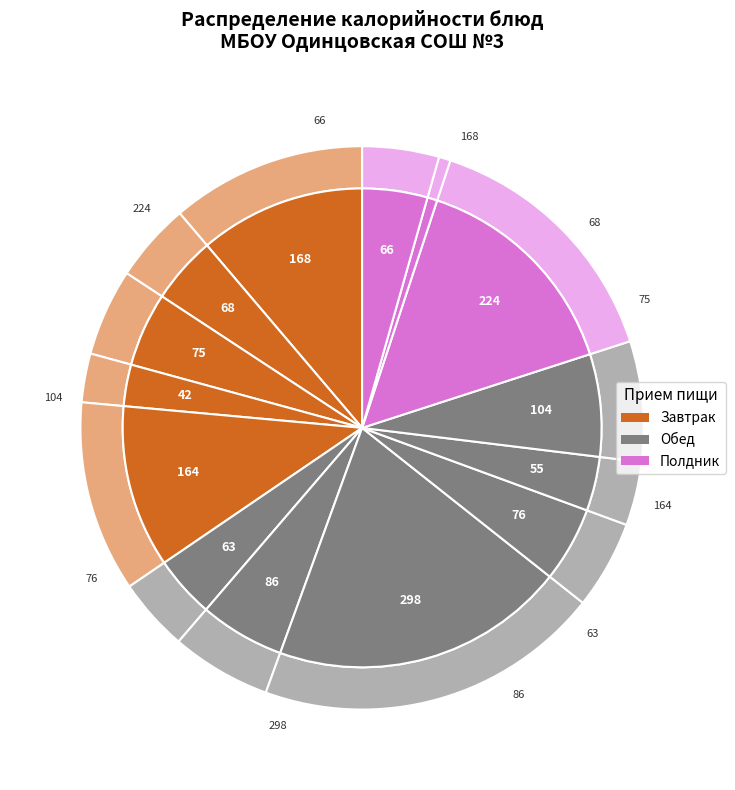

To the nearest percent, what is the difference between the largest and smallest slice percentages?

19%